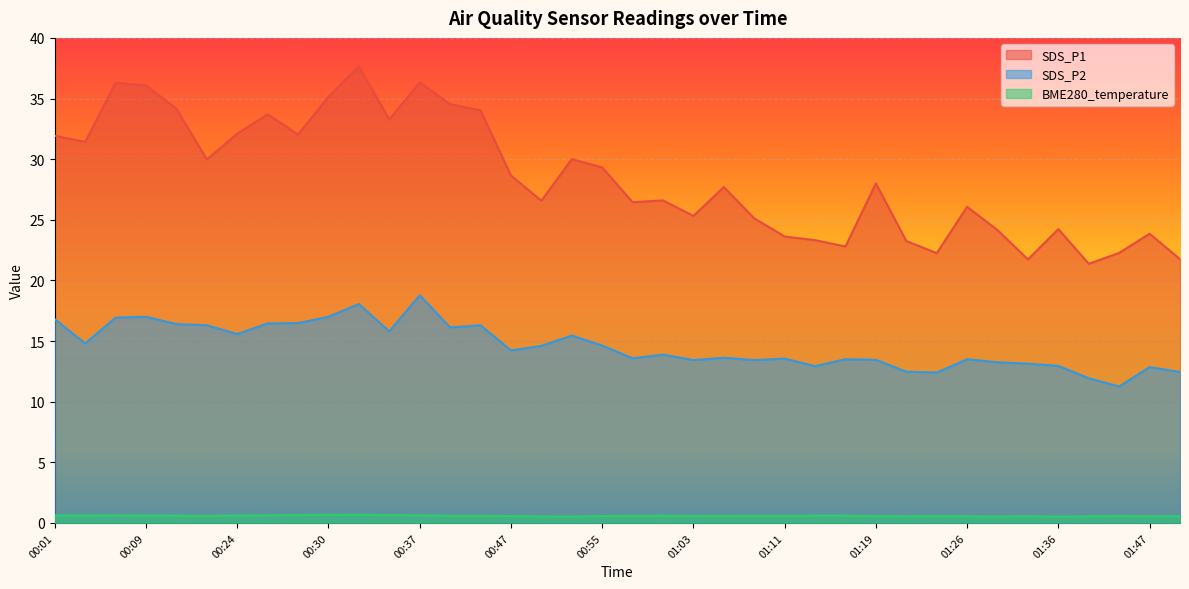

True or false: SDS_P1 has a value of 54.8 at 00:01.

False